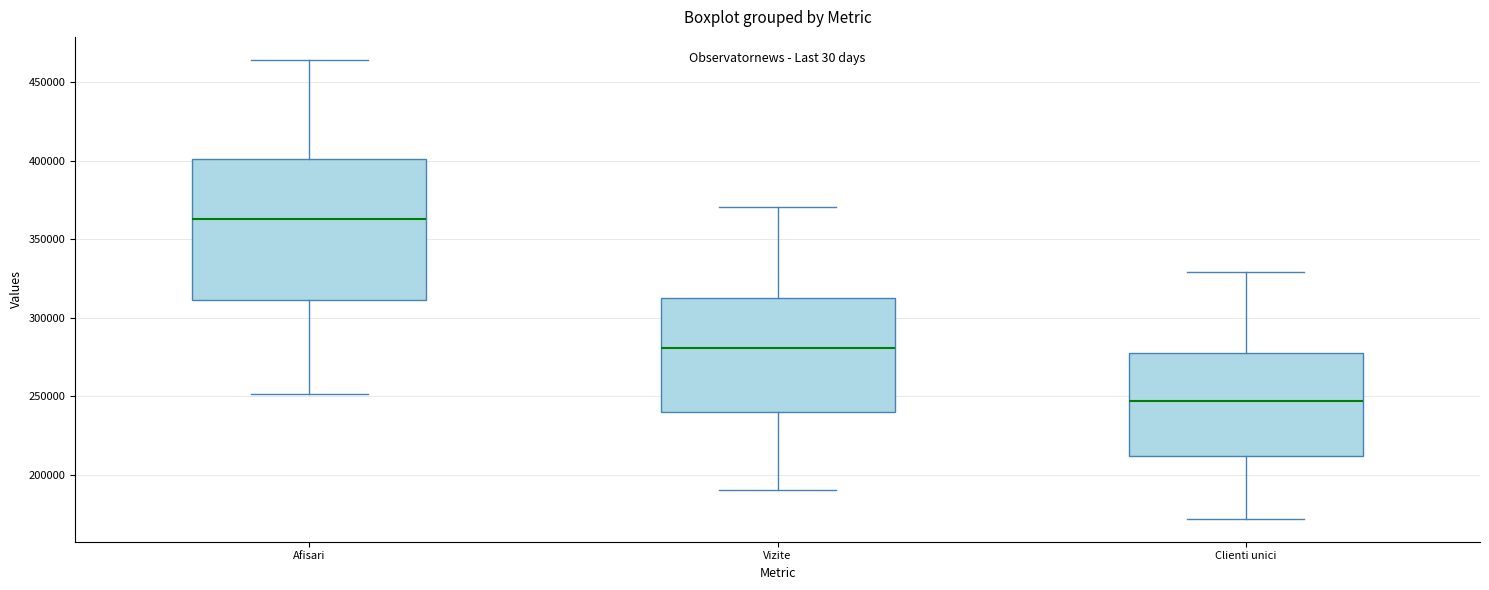

Reading left to right, read every box against the y-axis: the position of its median line, the range the box covers, and the ends of its whiskers. The values are not printed on the chart, so give them approximately, as read against the axis.

Afisari: median 365000, box 310000 to 400000, whiskers 250000 to 465000
Vizite: median 280000, box 240000 to 315000, whiskers 190000 to 370000
Clienti unici: median 245000, box 210000 to 275000, whiskers 170000 to 330000